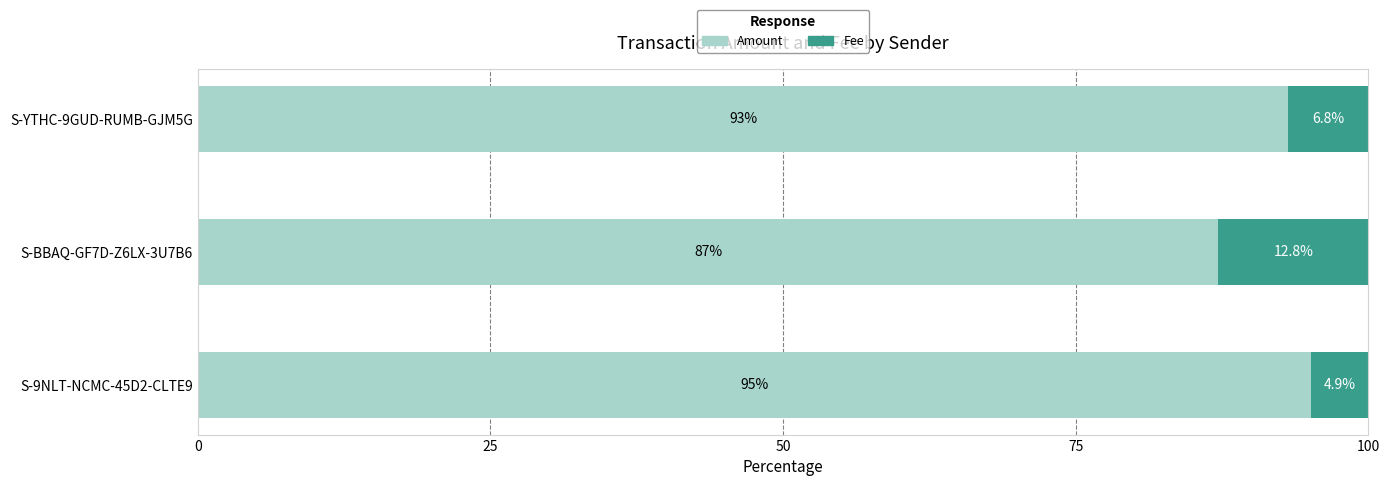

At which label does Amount reach its peak?

S-9NLT-NCMC-45D2-CLTE9